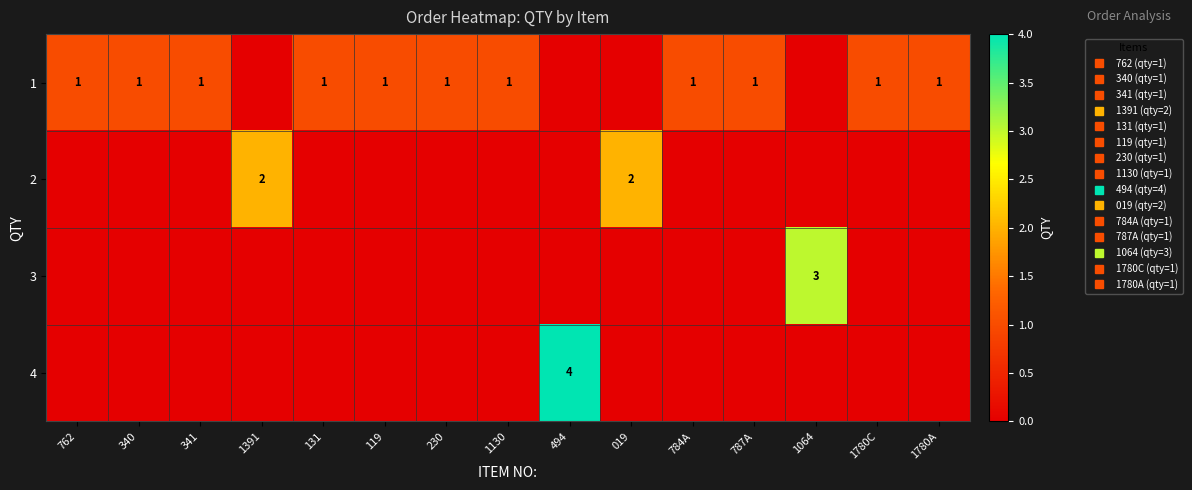

Is it true that 1 equals 0 at 494?

True